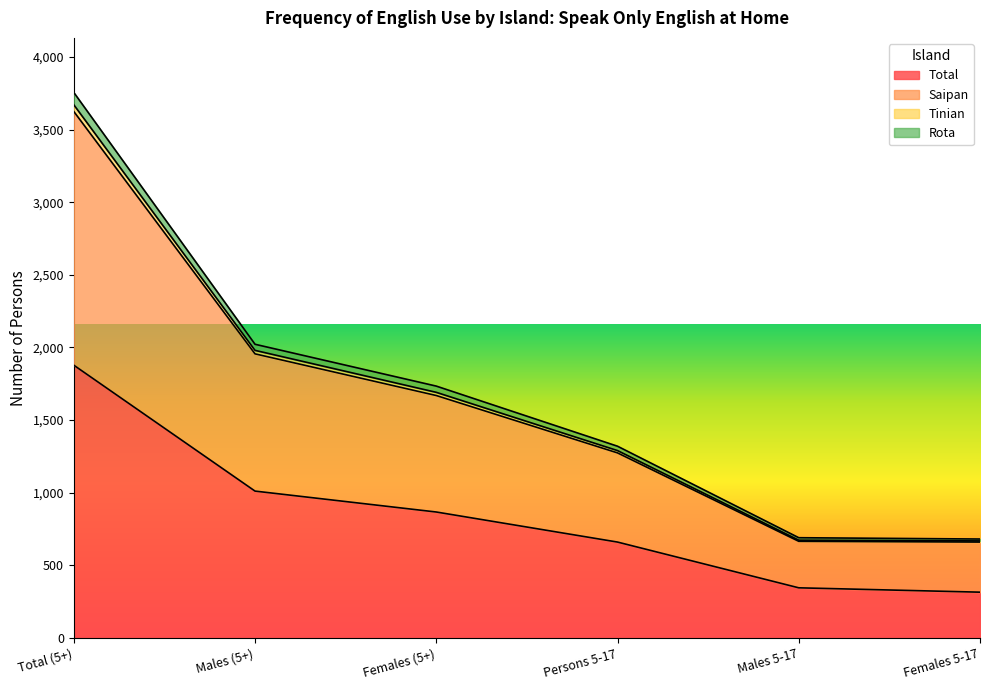

Where is Total nearest to the value 1096?

Males (5+)